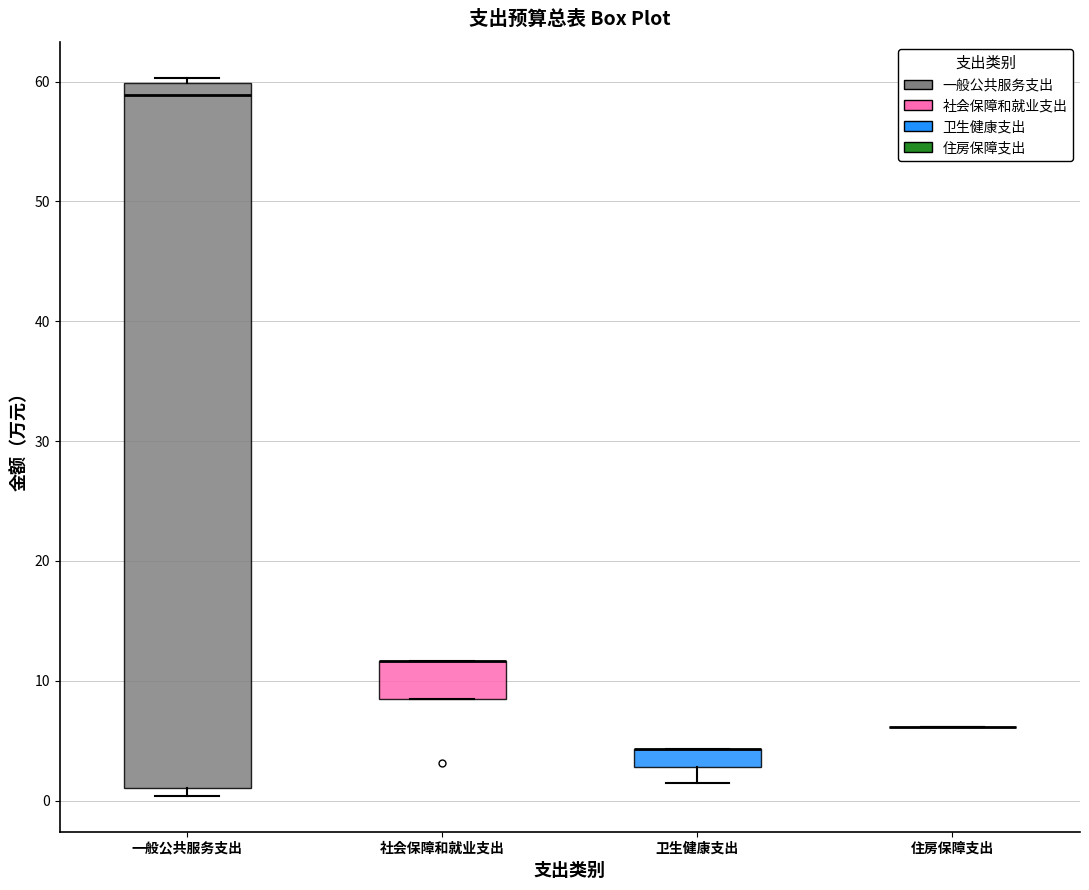

Where is the upper edge of the box for 一般公共服务支出 on the y-axis? The values are not printed on the chart, so give them approximately, as read against the axis.

60